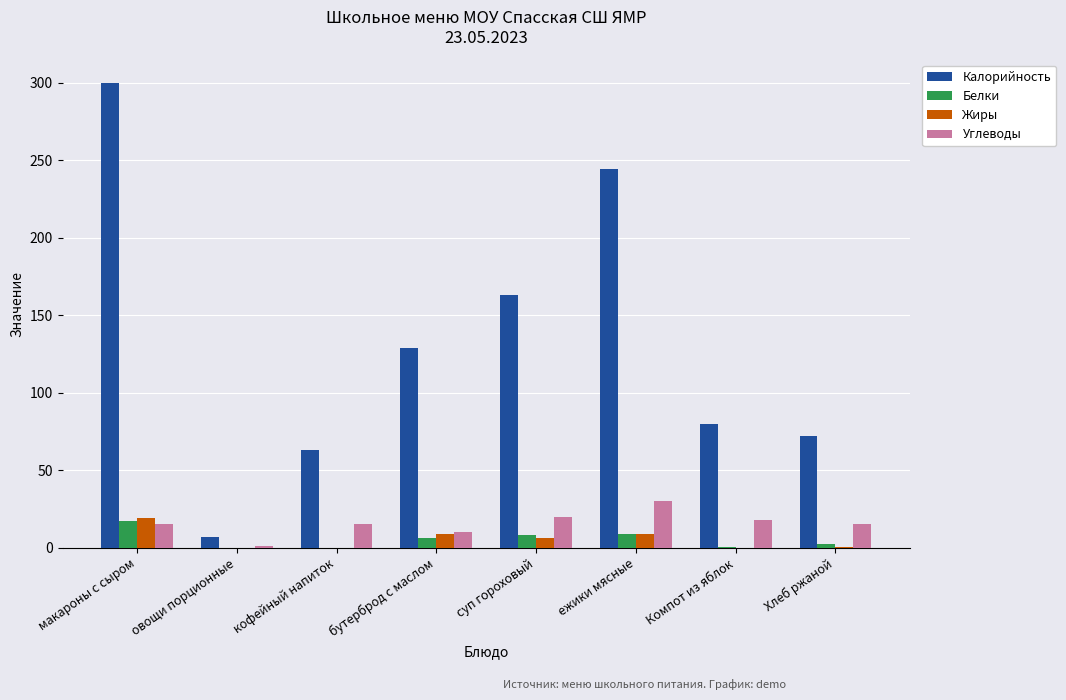

Which series has the widest spread of values?

Калорийность